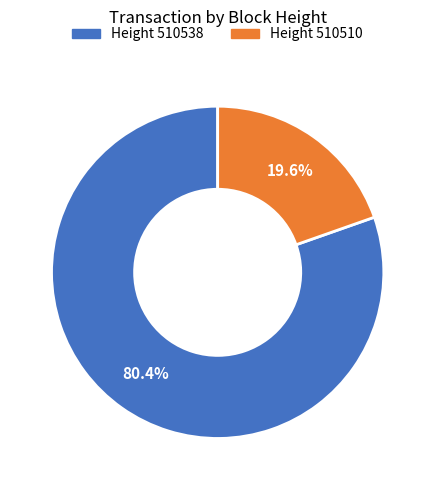

How many segments does this pie chart have?

2